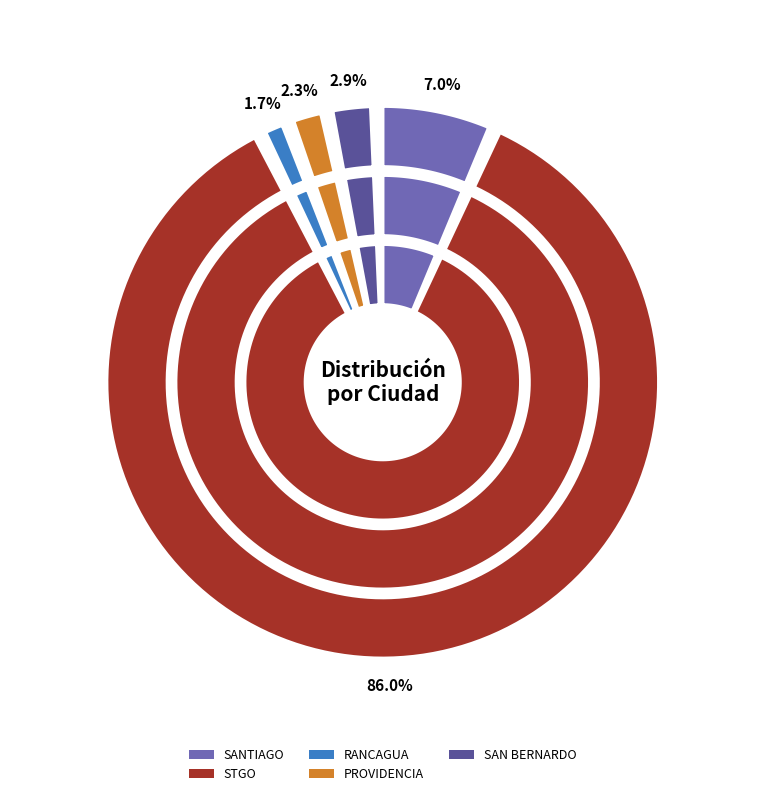

Is it true that RANCAGUA is 14% of the pie?

False